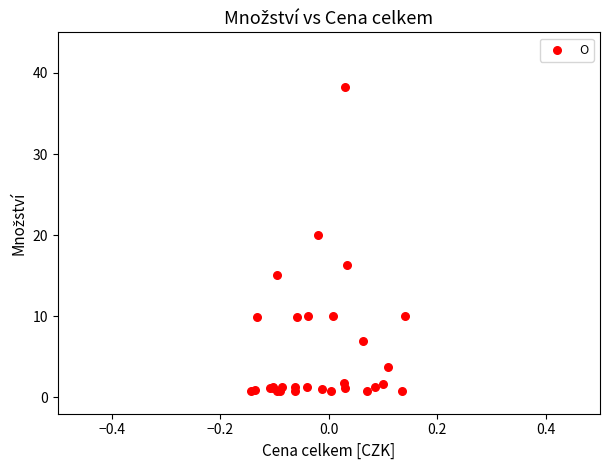

What Y value in the scatter plot is closest to 19?

20.0